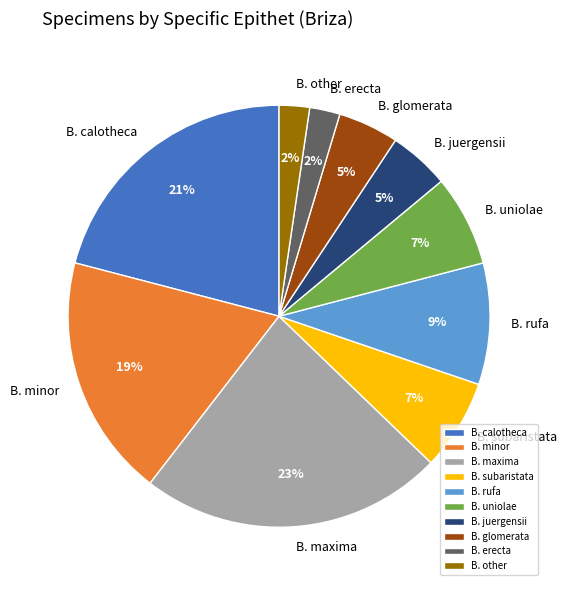

Which category has the biggest portion of the pie?

B. maxima